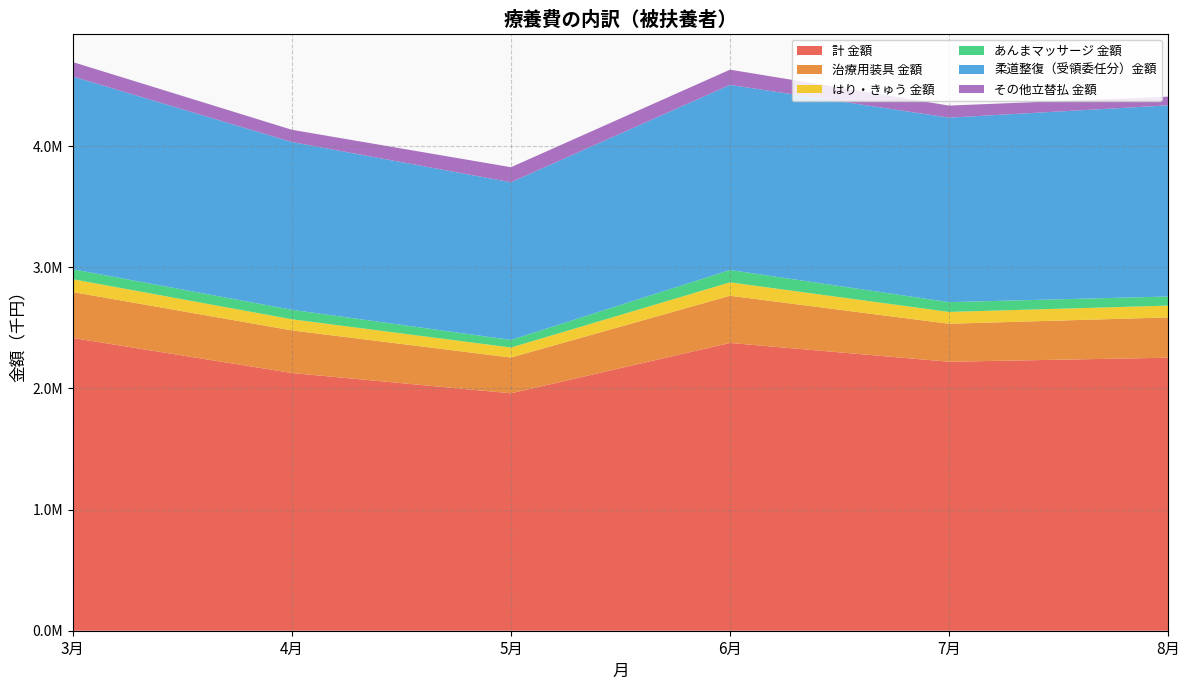

Reading left to right, what are all the values shown in this chart?

計 金額: 3月=2415526.5	4月=2126779.5	5月=1959144.9	6月=2374687.5	7月=2219578.7	8月=2252981.6
治療用装具 金額: 3月=379322.3	4月=351650.5	5月=295257.7	6月=389586.1	7月=313543.4	8月=332546.0
はり・きゅう 金額: 3月=105438.5	4月=91494.1	5月=82613.5	6月=110507.6	7月=97619.1	8月=97344.0
あんまマッサージ 金額: 3月=82221.2	4月=78513.9	5月=62500.6	6月=102218.4	7月=80748.7	8月=75231.4
柔道整復（受領委任分）金額: 3月=1590925.5	4月=1384377.6	5月=1301207.5	6月=1527113.6	7月=1522504.9	8月=1577248.7
その他立替払 金額: 3月=119113.4	4月=100930.7	5月=124228.0	6月=125840.8	7月=99375.3	8月=71900.6